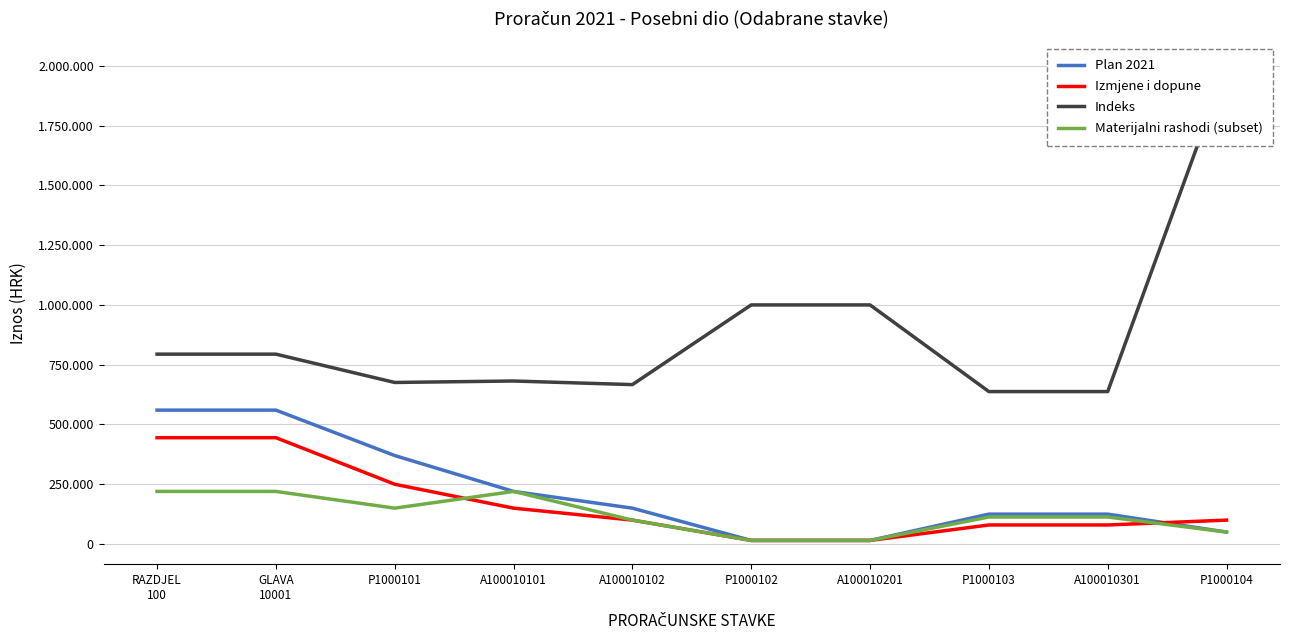

At which category does Indeks reach its first local peak?

A100010101